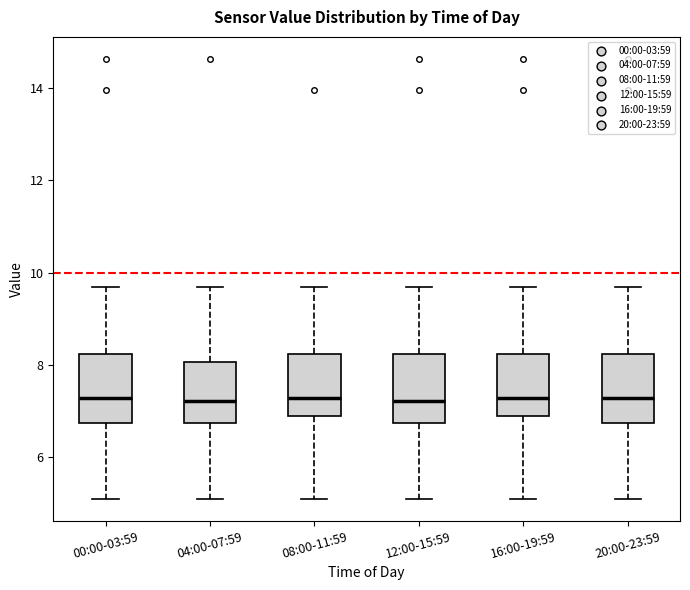

Reading left to right, transcribe this box plot: for each box, give where its median line is, the range the box spans, and where its two whiskers end, as read against the y-axis. The values are not printed on the chart, so give them approximately, as read against the axis.

00:00-03:59: median 7.2, box 6.8 to 8.2, whiskers 5.2 to 9.6
04:00-07:59: median 7.2, box 6.8 to 8.0, whiskers 5.2 to 9.6
08:00-11:59: median 7.2, box 6.8 to 8.2, whiskers 5.2 to 9.6
12:00-15:59: median 7.2, box 6.8 to 8.2, whiskers 5.2 to 9.6
16:00-19:59: median 7.2, box 6.8 to 8.2, whiskers 5.2 to 9.6
20:00-23:59: median 7.2, box 6.8 to 8.2, whiskers 5.2 to 9.6